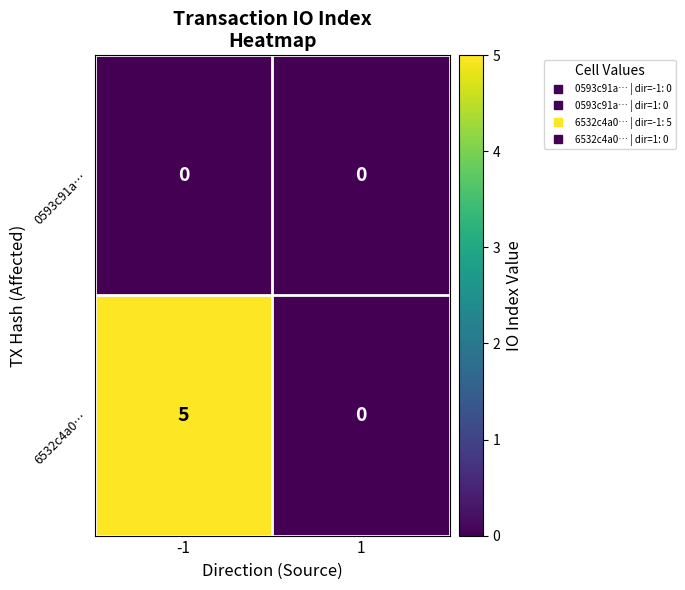

True or false: 6532c4a0… has a value of 7 at -1.

False